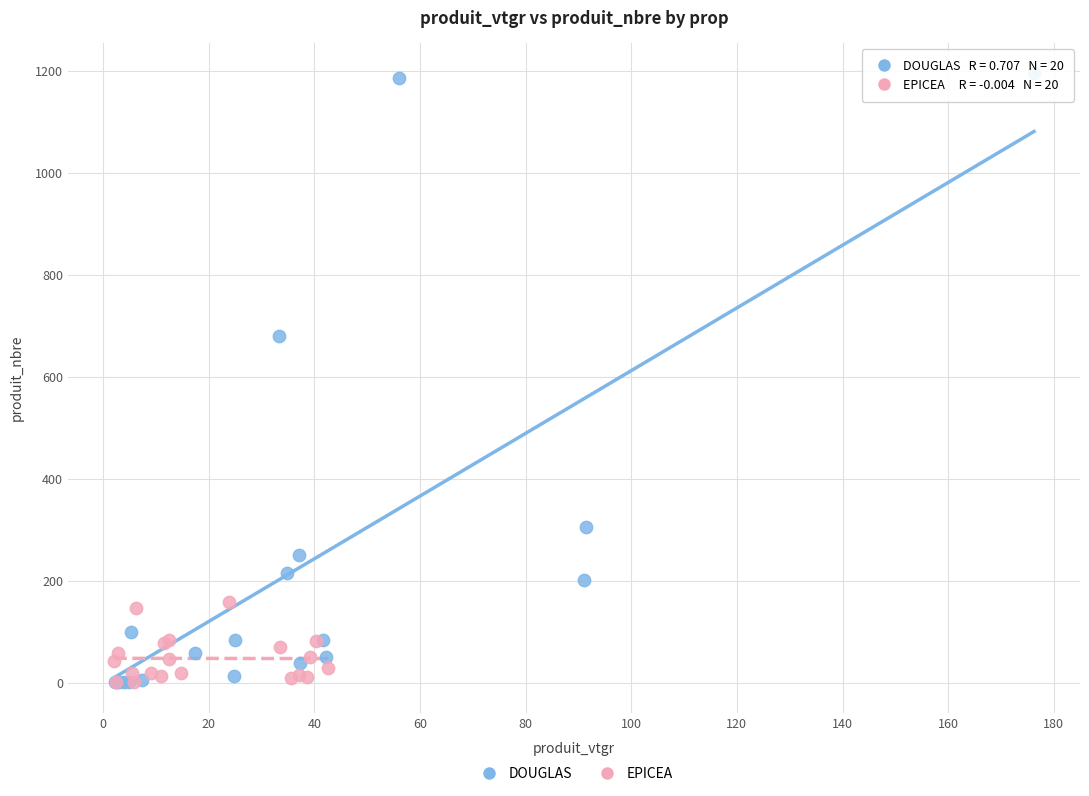

Which series has the largest Y range (max minus min)?

DOUGLAS